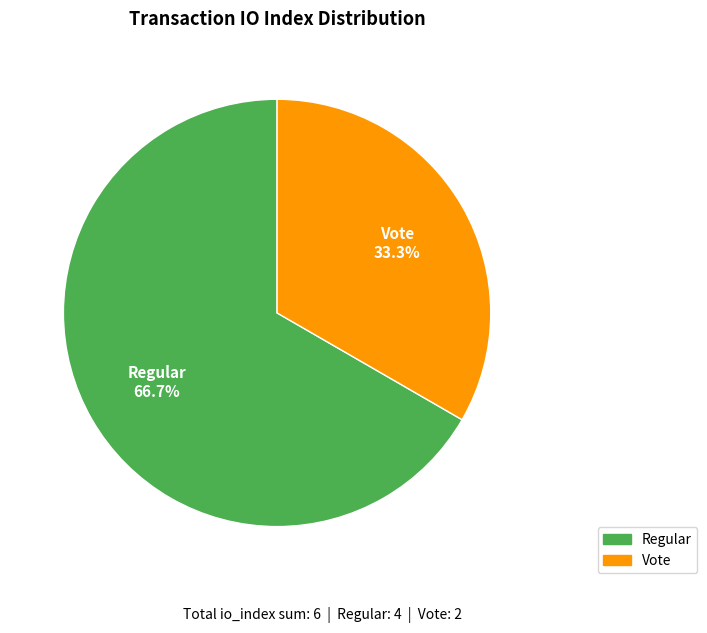

What portion of the pie excludes Vote?

66.7%